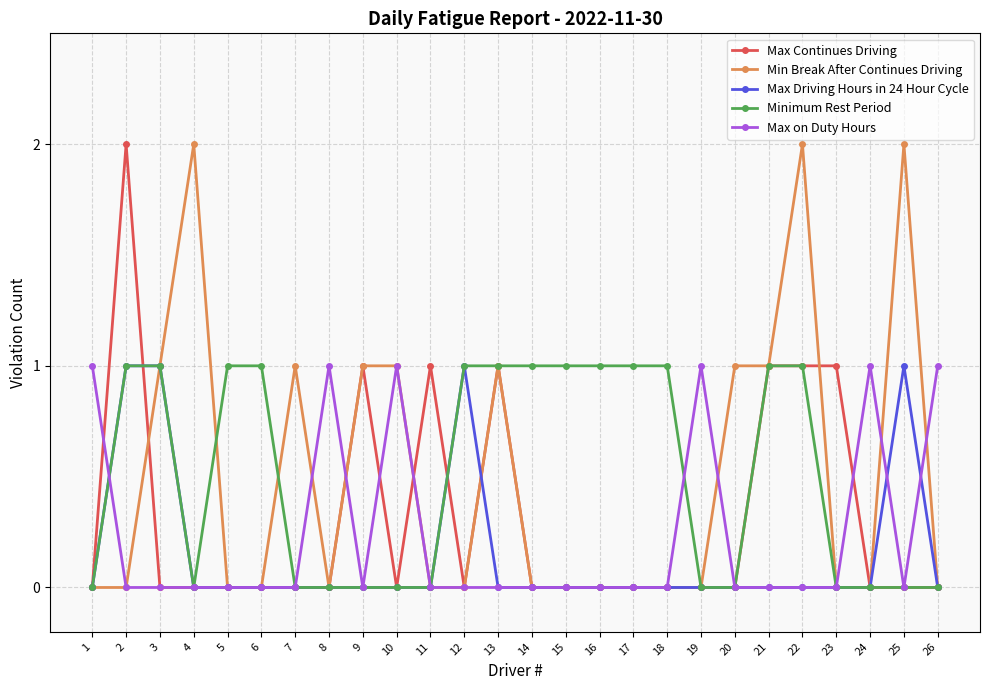

What is the difference between the highest and lowest values at 22?

2